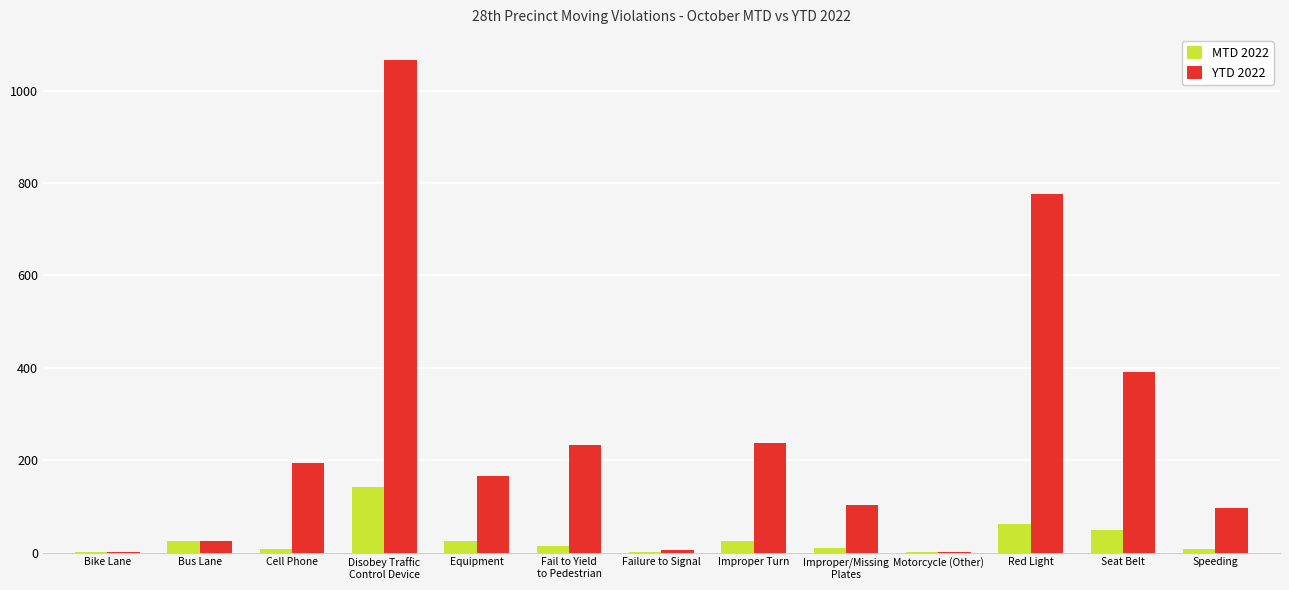

Is it true that YTD 2022 equals 103 at Improper/Missing
Plates?

True